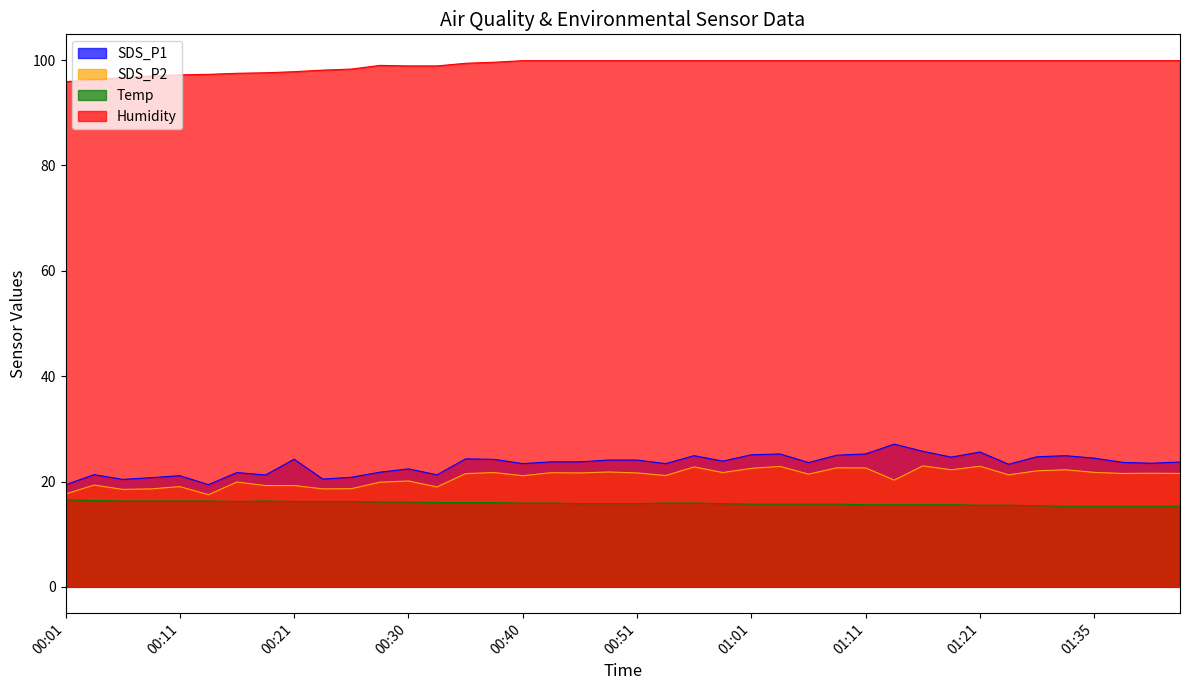

What is the difference between the maximum and minimum values in the SDS_P2 series?

5.5